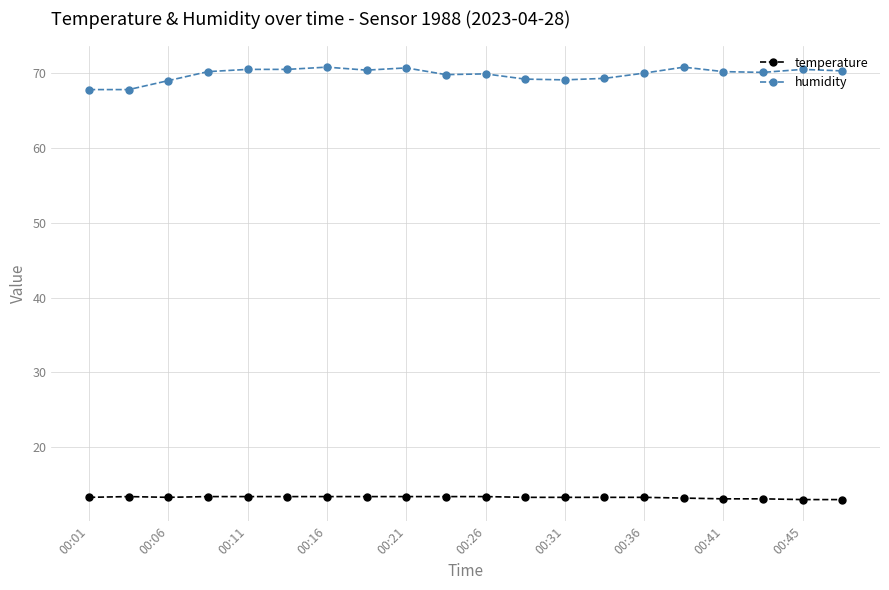

True or false: humidity and temperature cross at least once.

False